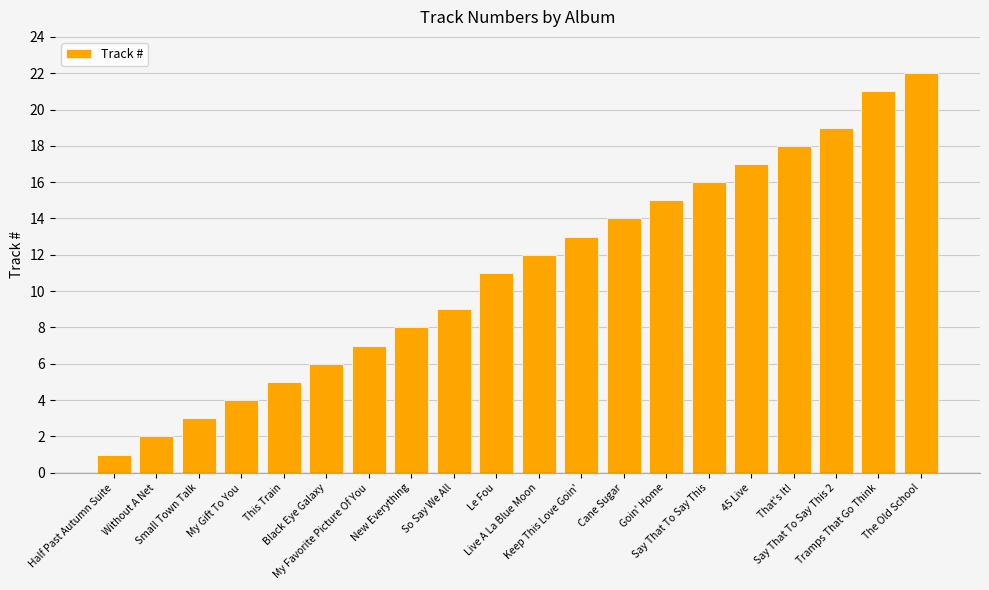

What is the greatest value displayed?

22